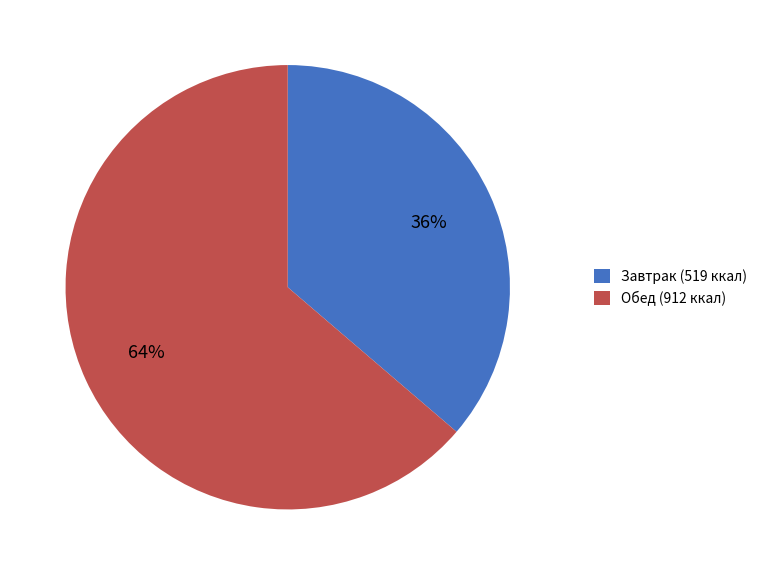

What percentage is the Обед (912 ккал) slice, to the nearest percent?

64%